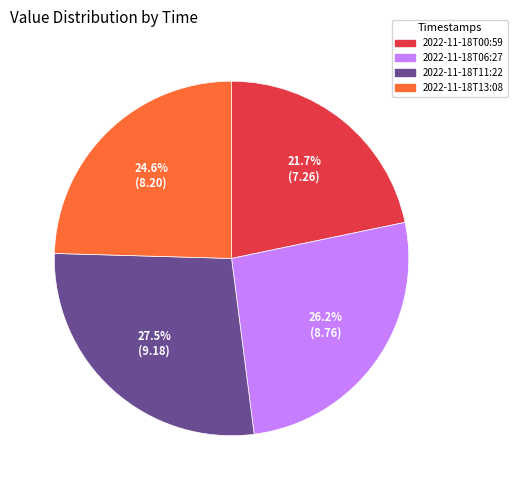

Count the number of slices in the pie.

4